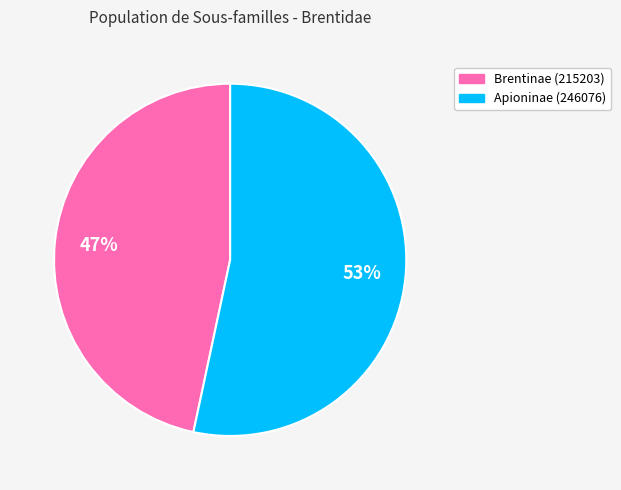

To the nearest percent, what is the combined percentage of Brentinae (215203) and Apioninae (246076)?

100%